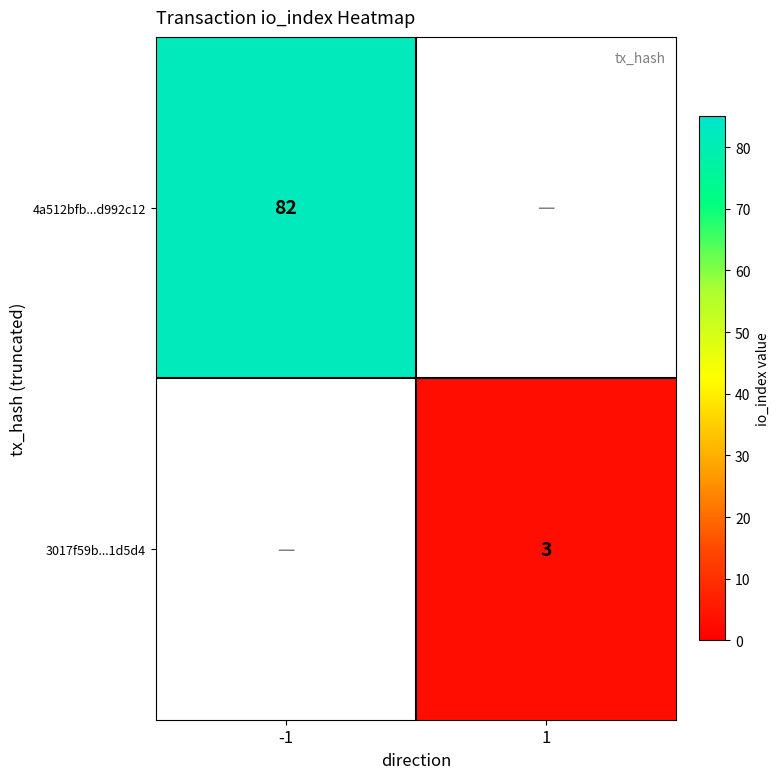

The value of 4a512bfb...d992c12 at -1 is 82. True or false?

True